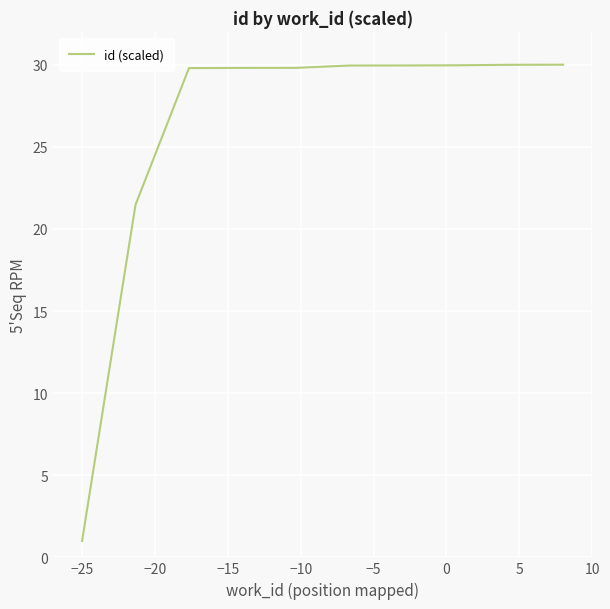

What is the average value?

26.2